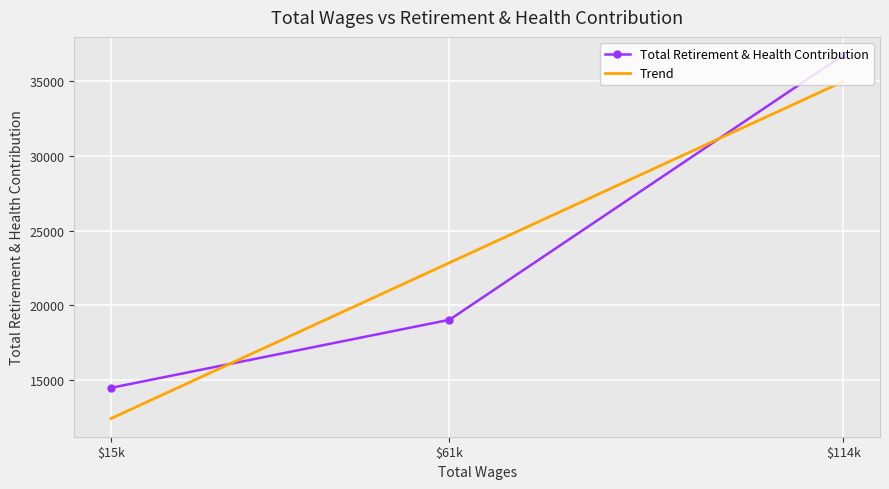

Where is Total Retirement & Health Contribution nearest to the value 25603?

$61k